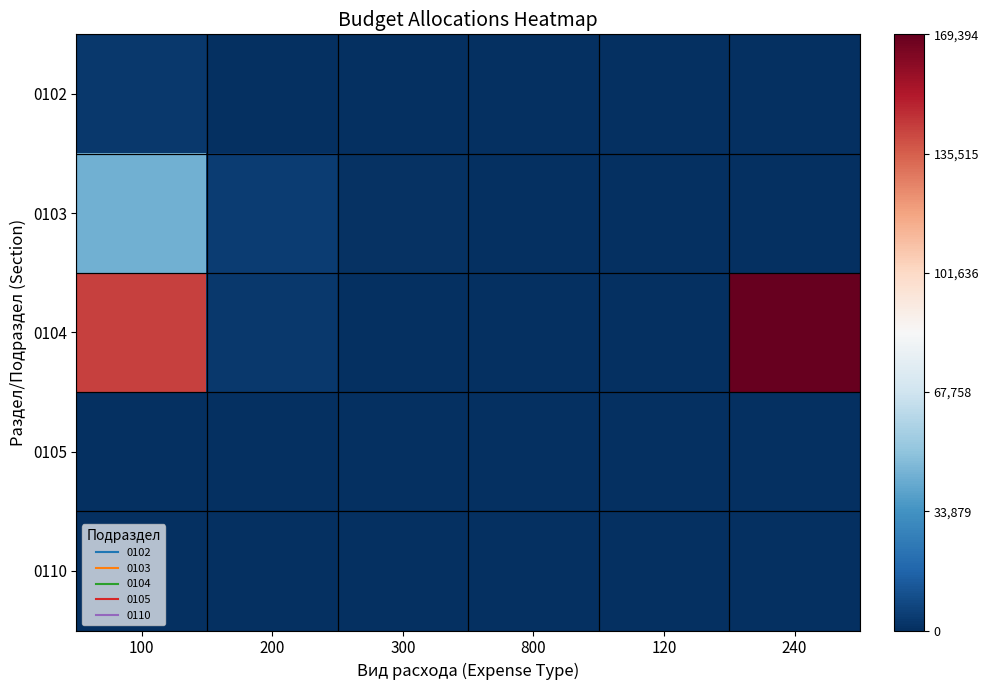

What is the difference between the highest and lowest values at 120?

410.3